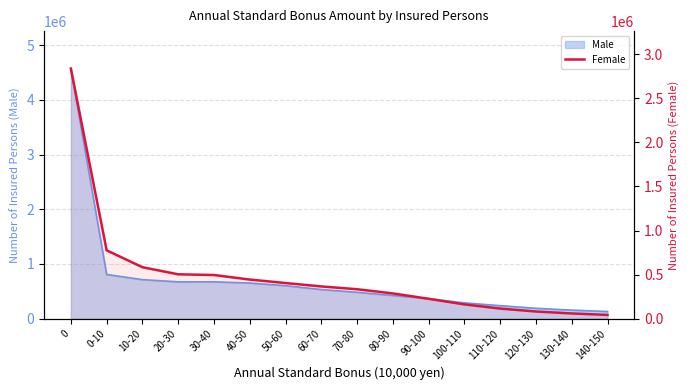

What is the label of the 7th point from the left?

50-60